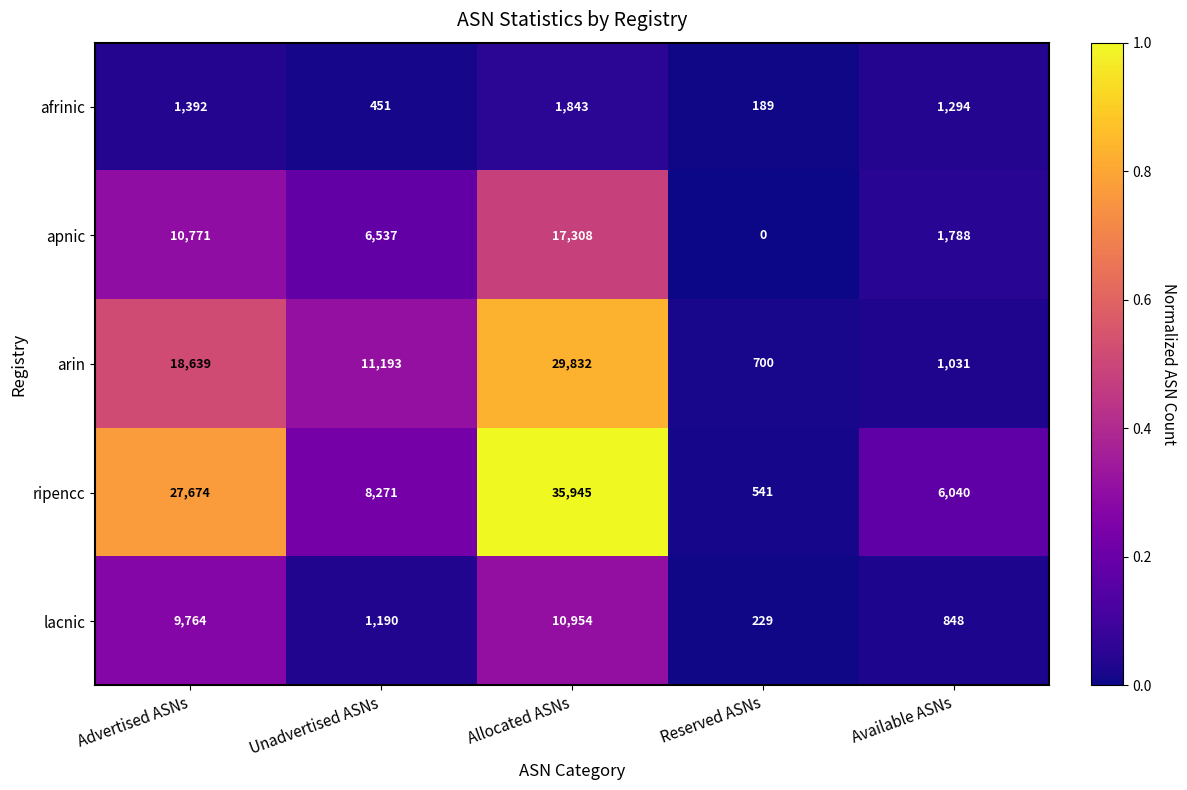

What is the spread (max minus min) of values at Unadvertised ASNs?

10742